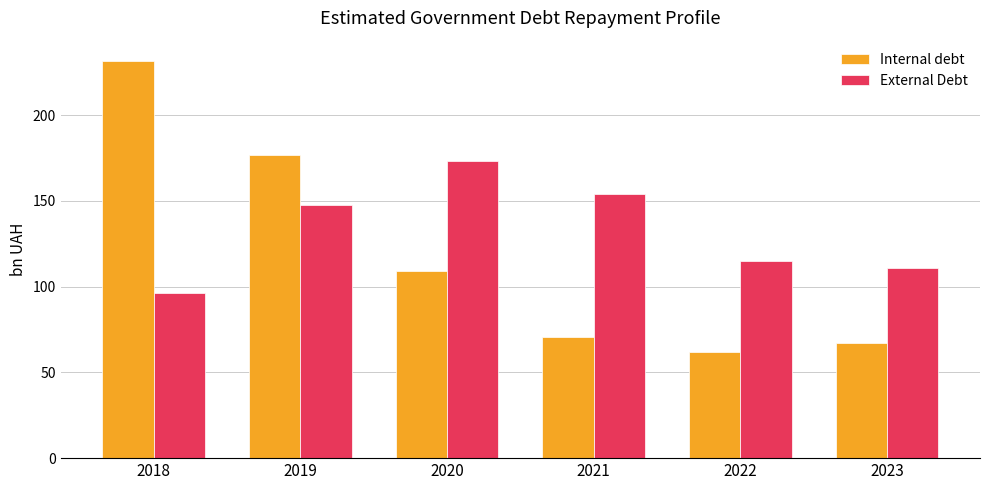

Does the chart contain any negative values?

No